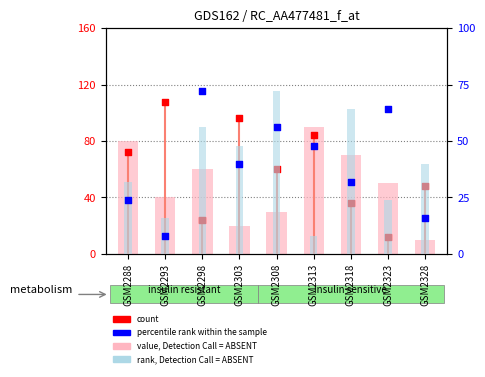

At which category is the sum across all series the highest?

GSM2313